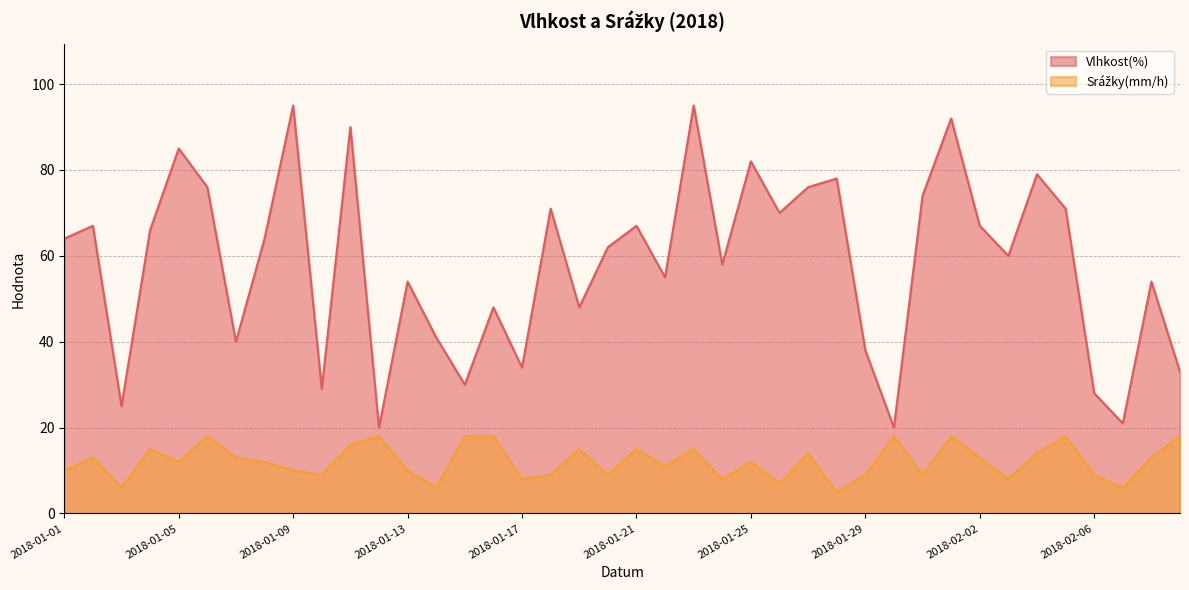

At which category is the sum across all series the highest?

2018-01-23